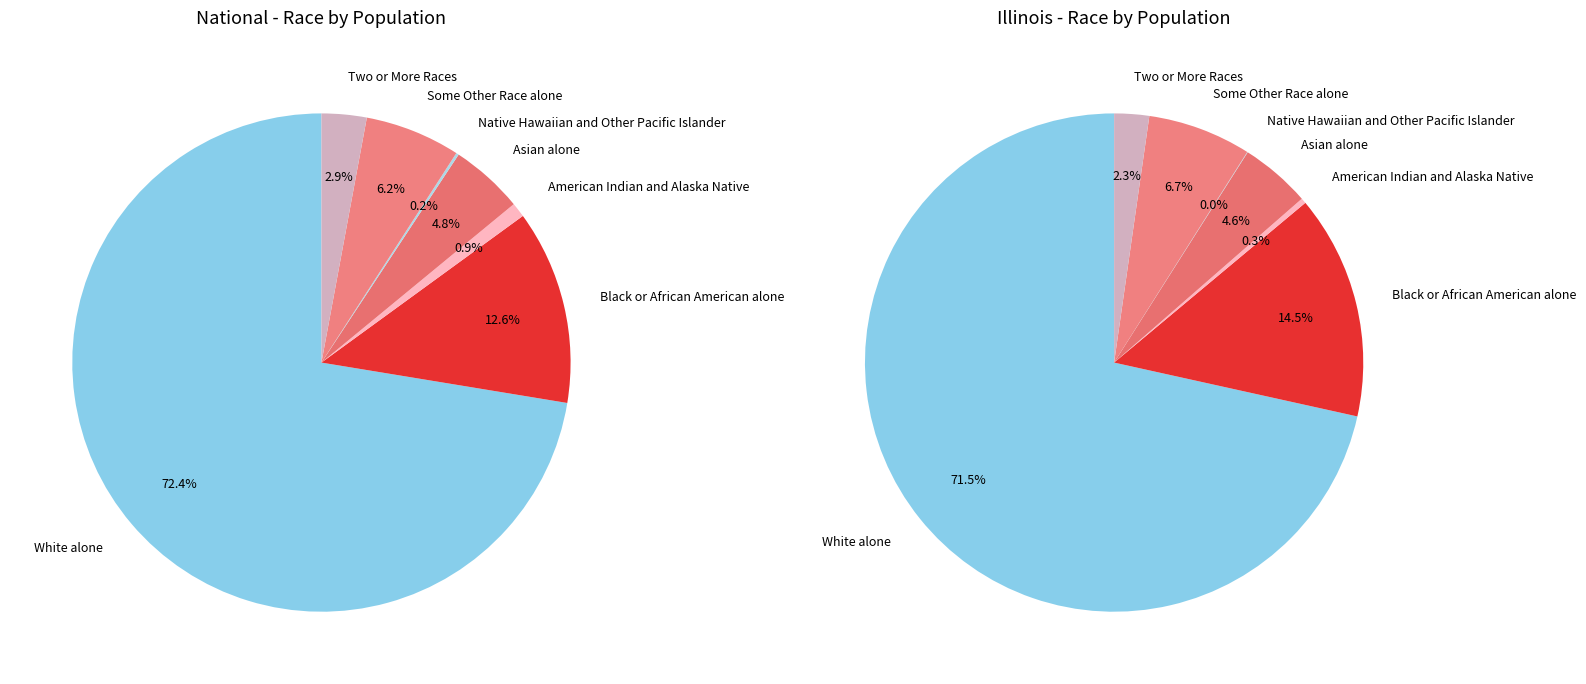

Is White alone the majority of the pie?

Yes